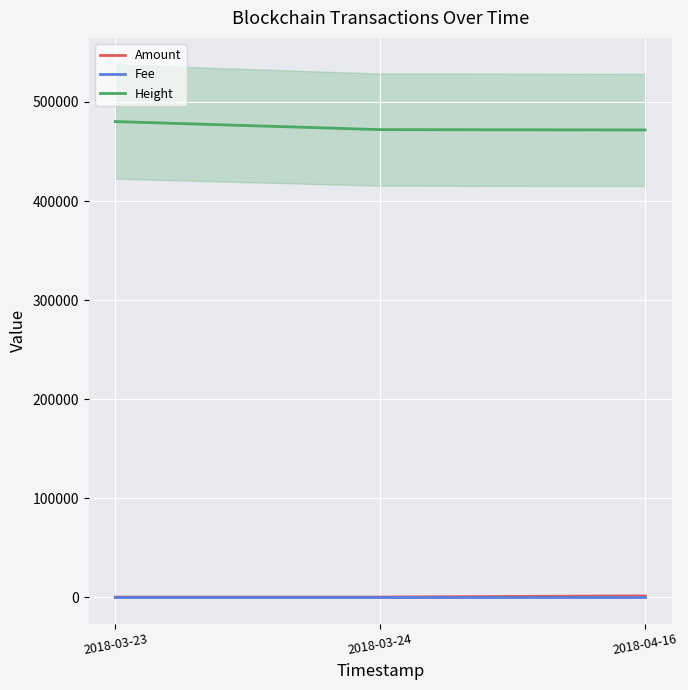

What is the average value of the Fee series?

1